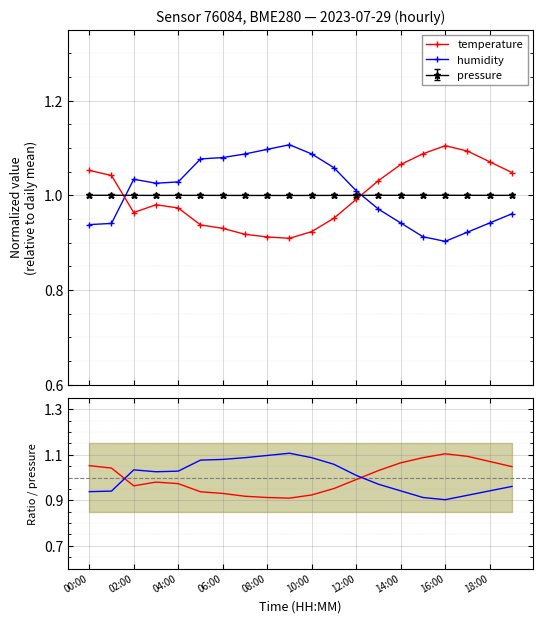

How many values in the humidity series are below 1?

9